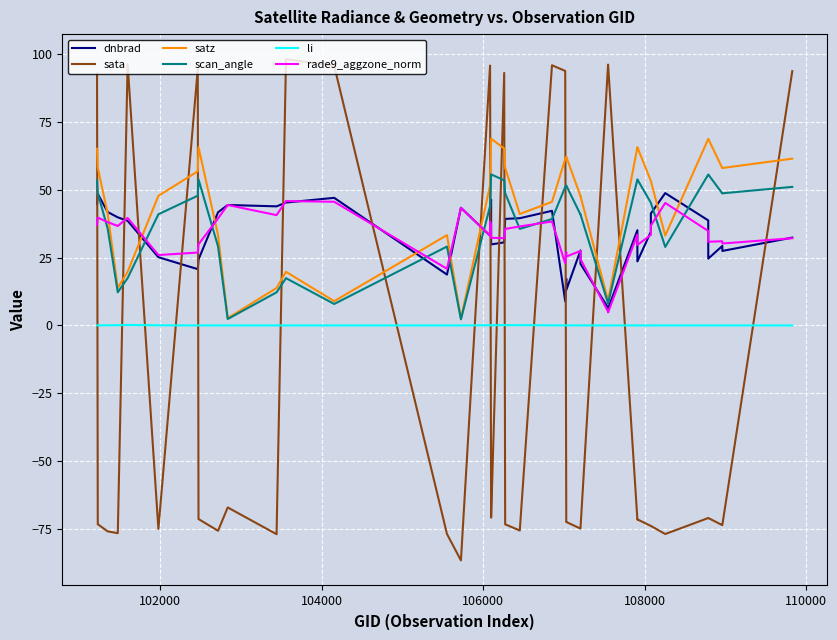

Does the chart display data point markers on the line(s)?

No